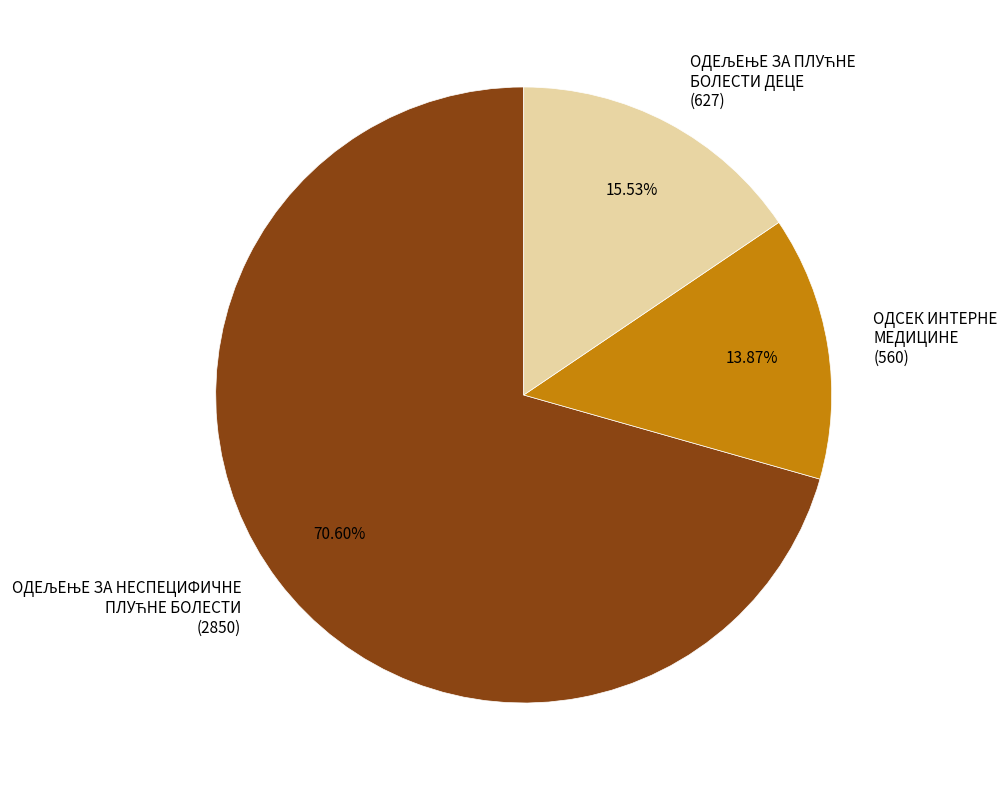

What percentage is the ОДСЕК ИНТЕРНЕ МЕДИЦИНЕ slice, to the nearest percent?

14%